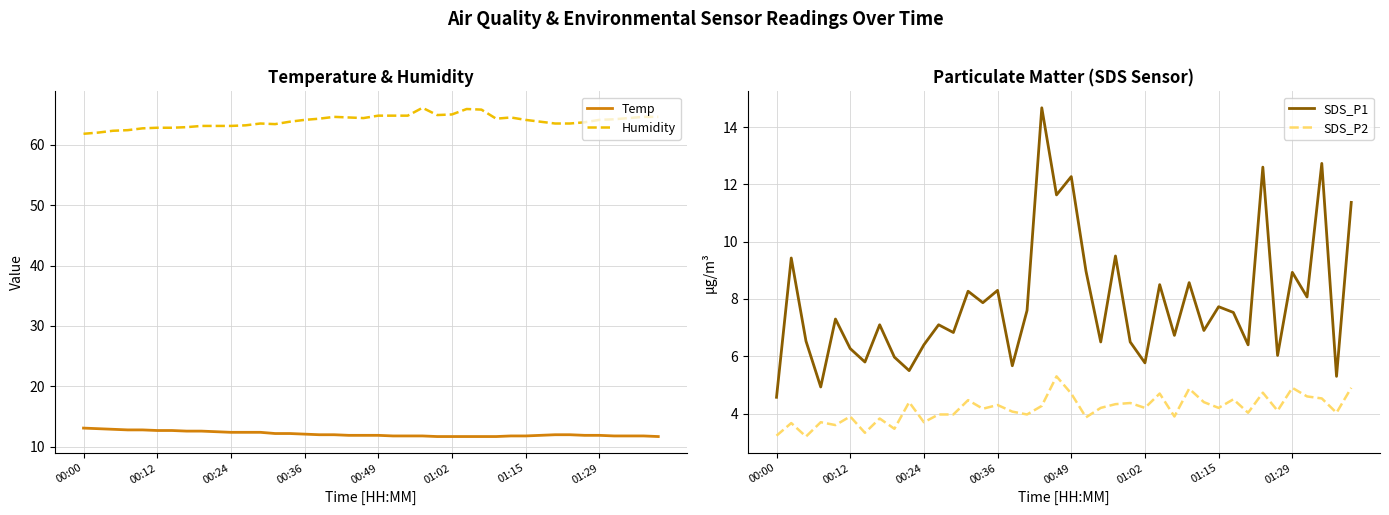

True or false: SDS_P2 and Humidity intersect in this chart.

False